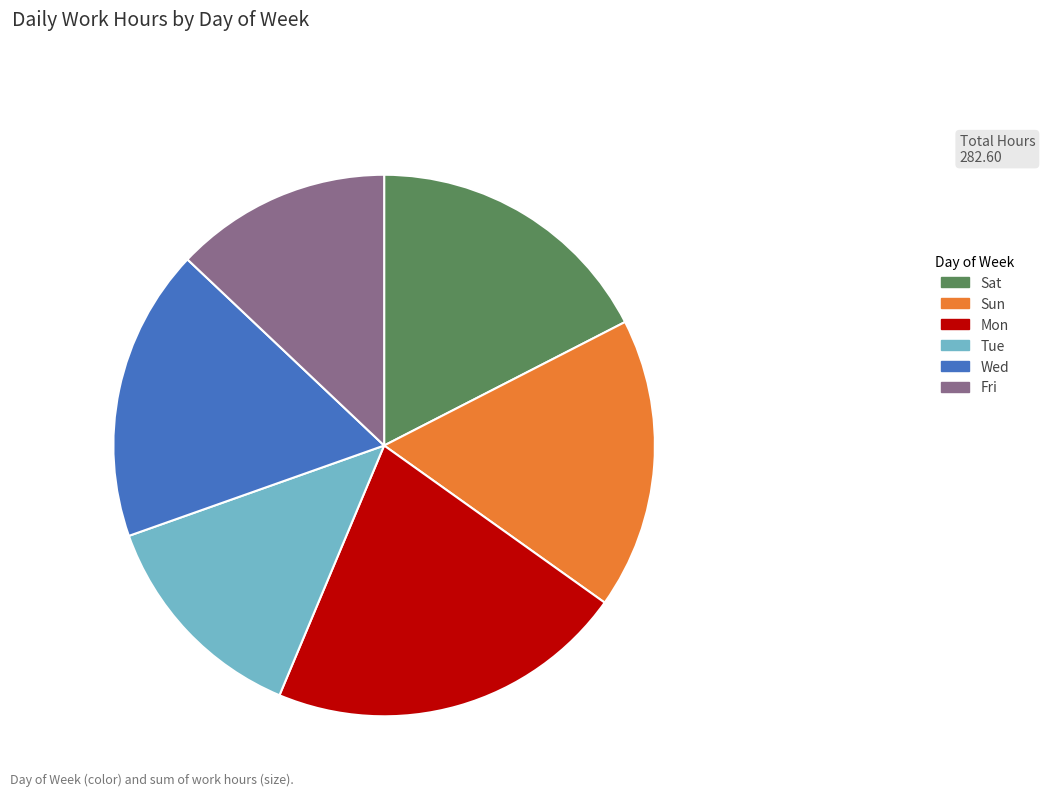

Combined, do Sun and Tue account for over 50%?

No